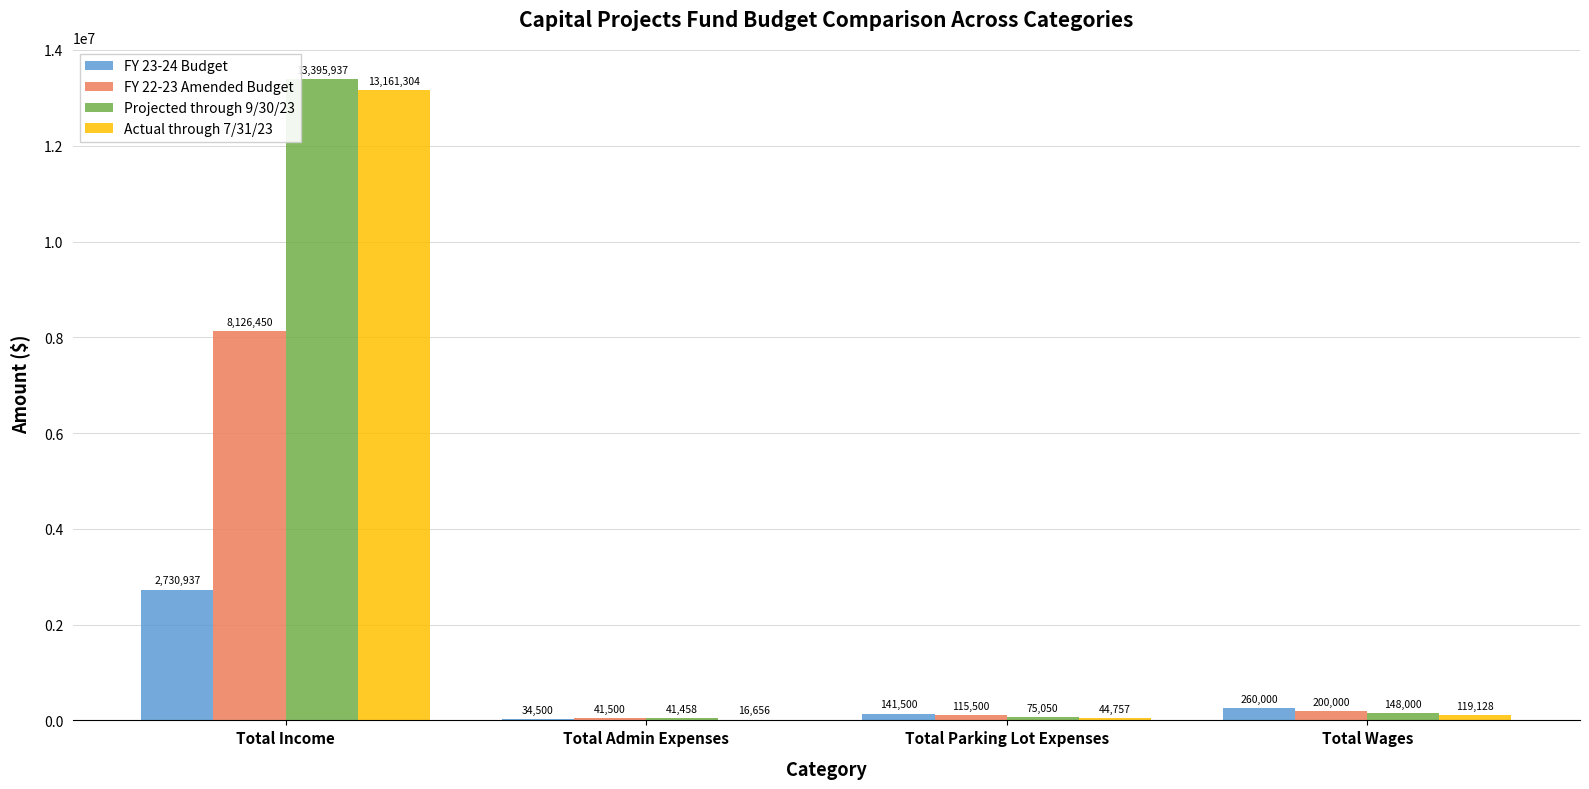

At which label is FY 22-23 Amended Budget closest to 4083975?

Total Wages